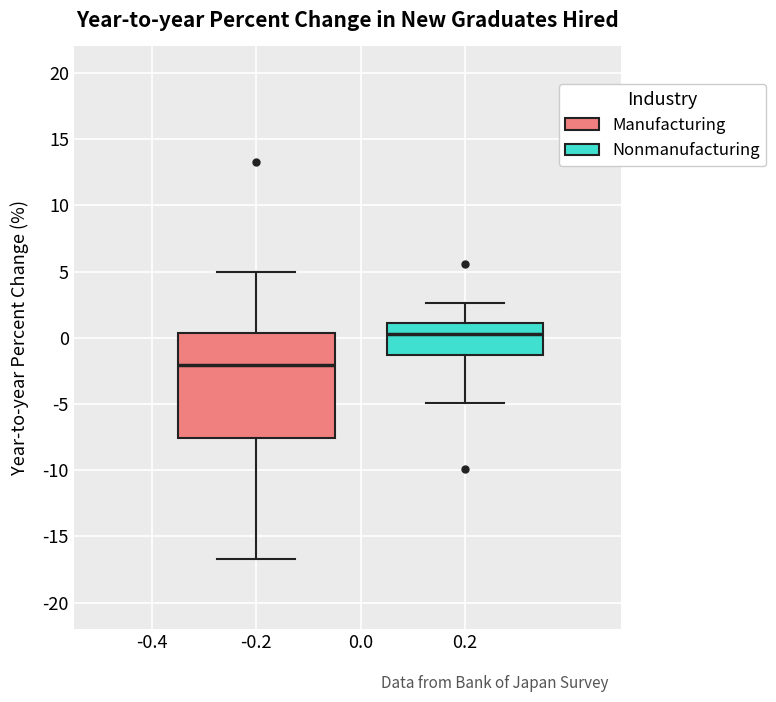

Where is the lower edge of the box at x = -0.2 on the y-axis? The values are not printed on the chart, so give them approximately, as read against the axis.

-7.5